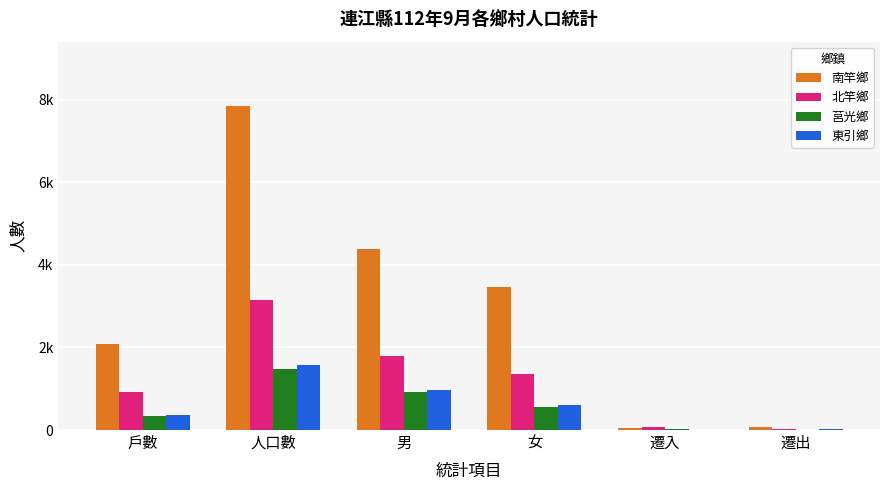

Are the bars grouped side by side (vs. stacked)?

Yes